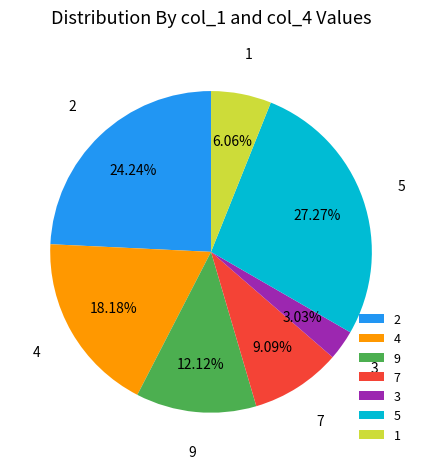

What percentage do 9 and 5 together represent?

39.4%